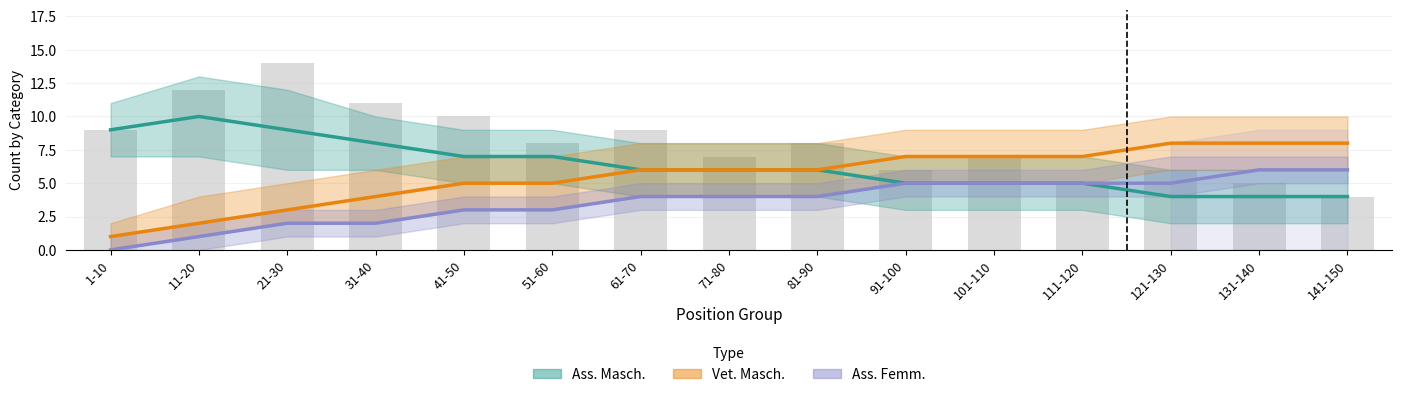

Which series changed the most between 51-60 and 81-90?

Ass. Masch.